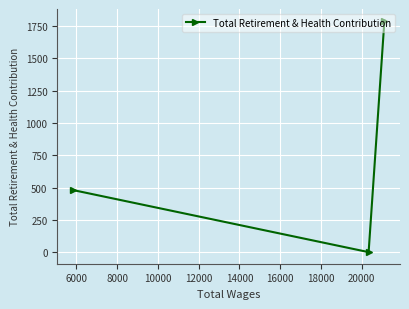

What is the greatest value displayed?

1793